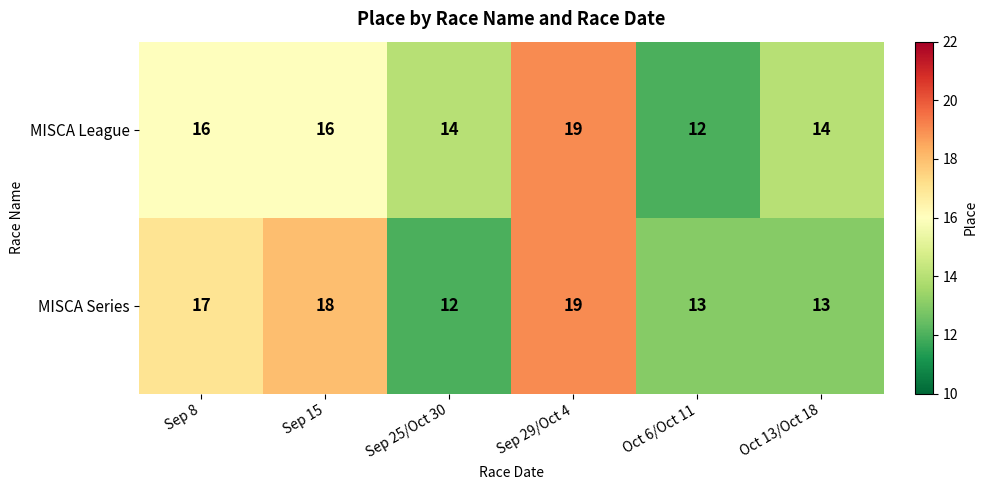

Reading left to right, transcribe all the data shown in this chart.

MISCA League: 16	16	14	19	12	14
MISCA Series: 17	18	12	19	13	13